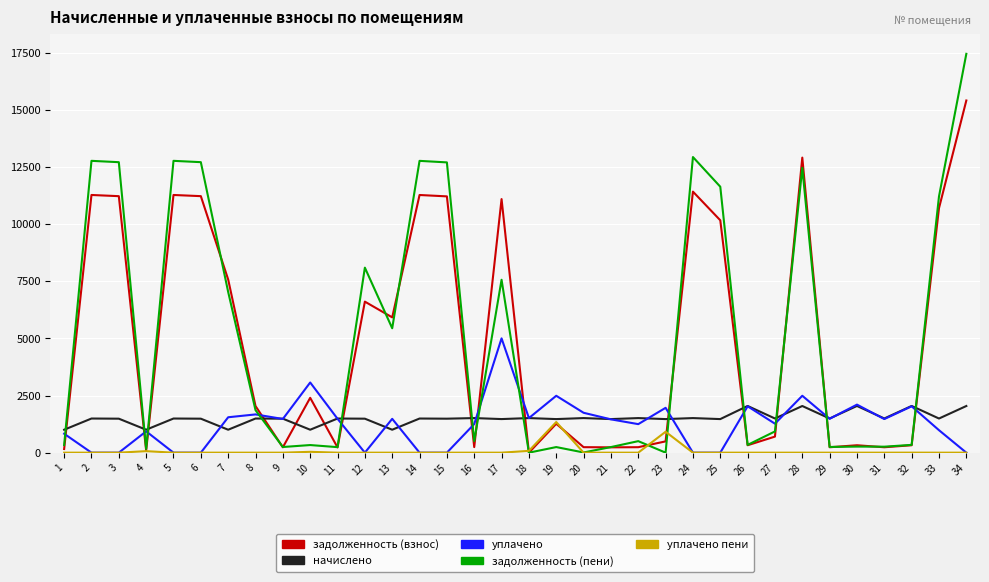

What is the highest value of the задолженность (взнос) series?

15407.0